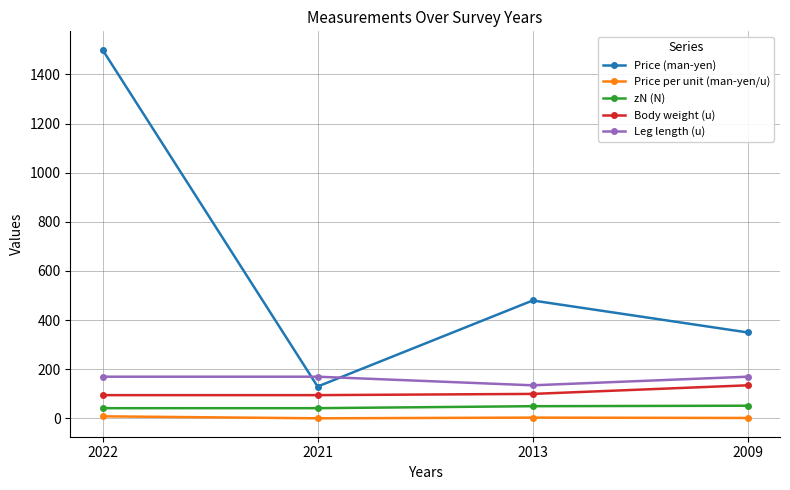

At 2022, list the series in order from smallest to largest.

Price per unit (man-yen/u), zN (N), Body weight (u), Leg length (u), Price (man-yen)